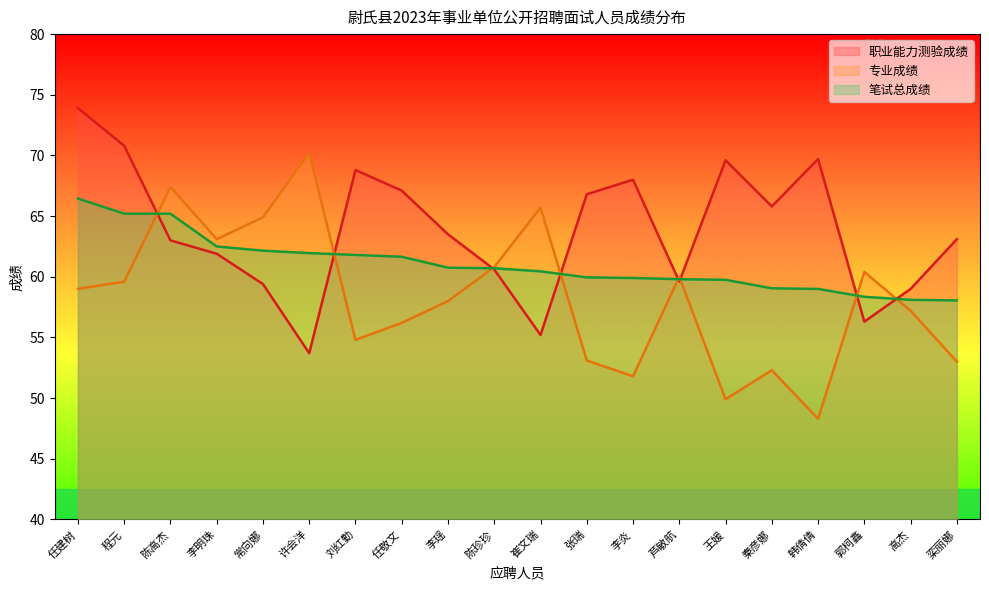

At which label is 专业成绩 closest to 59?

任建树